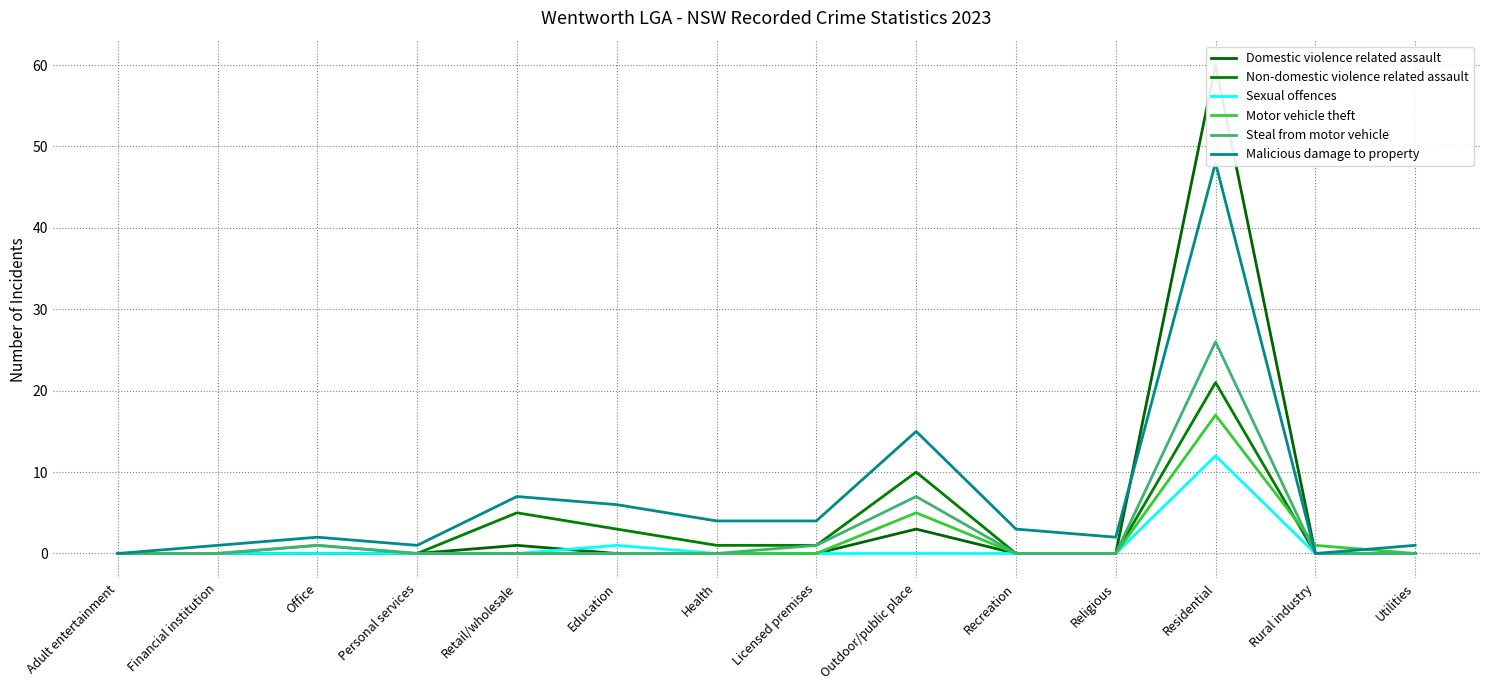

Count the number of data series in this chart.

6